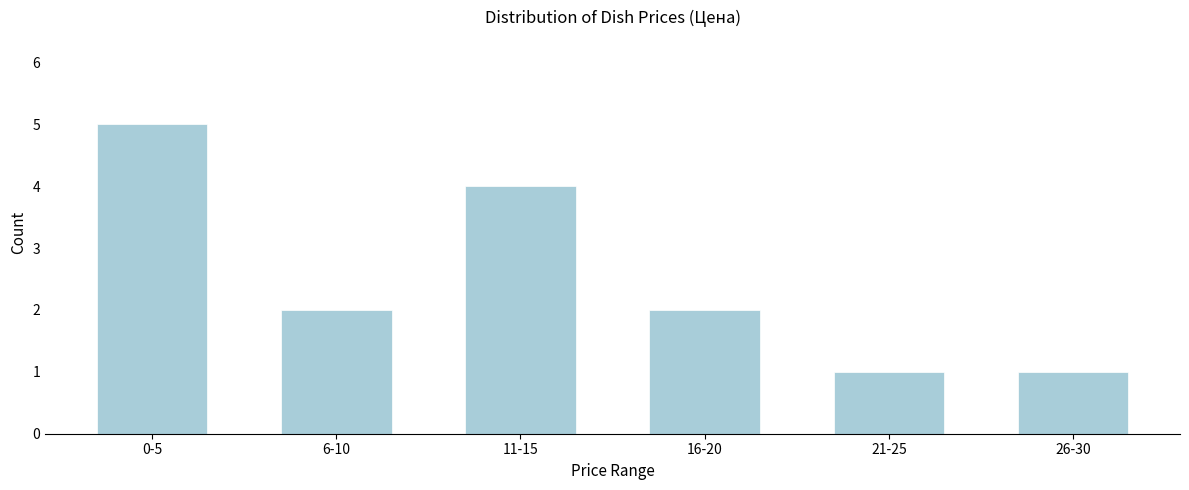

Reading left to right, list all the values displayed in this chart.

0-5=5	6-10=2	11-15=4	16-20=2	21-25=1	26-30=1